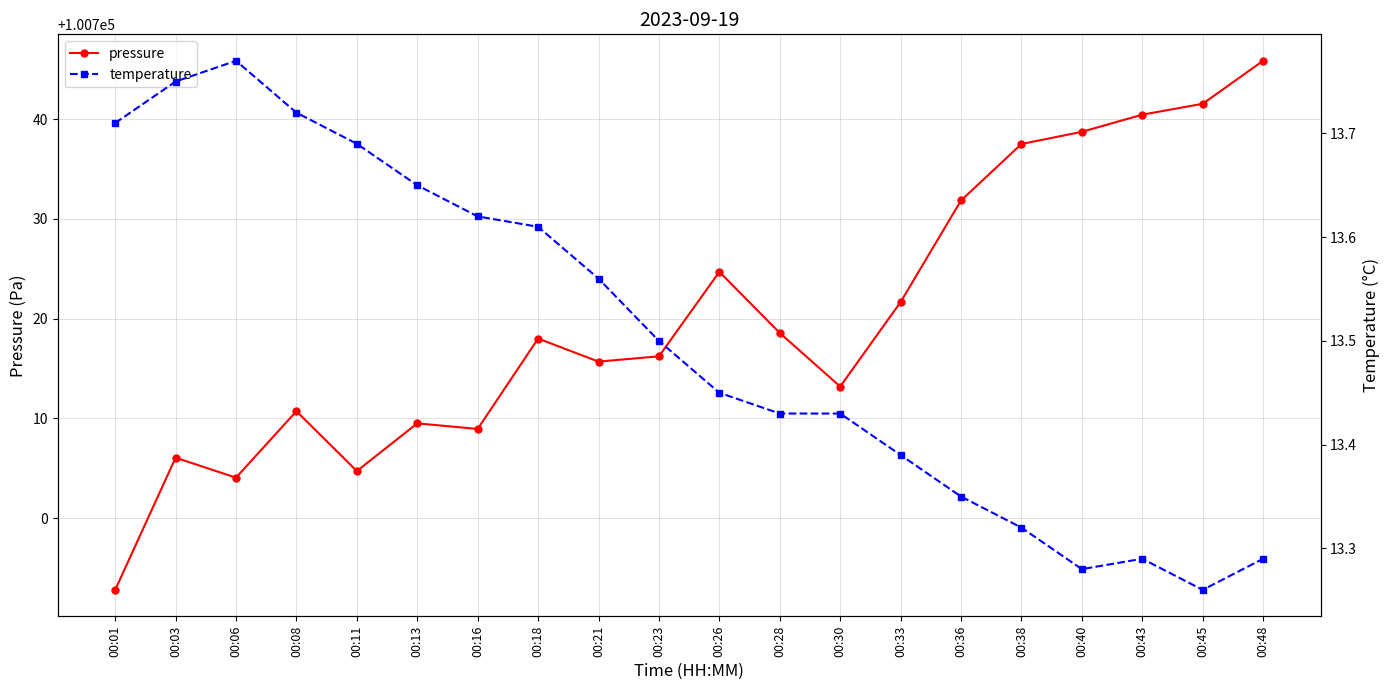

Reading left to right, what are all the values shown in this chart?

pressure: 00:01=100692.8	00:03=100706.1	00:06=100704.1	00:08=100710.7	00:11=100704.7	00:13=100709.5	00:16=100708.9	00:18=100718.0	00:21=100715.7	00:23=100716.2	00:26=100724.7	00:28=100718.6	00:30=100713.2	00:33=100721.7	00:36=100731.8	00:38=100737.5	00:40=100738.7	00:43=100740.4	00:45=100741.5	00:48=100745.8
temperature: 00:01=13.7	00:03=13.8	00:06=13.8	00:08=13.7	00:11=13.7	00:13=13.7	00:16=13.6	00:18=13.6	00:21=13.6	00:23=13.5	00:26=13.4	00:28=13.4	00:30=13.4	00:33=13.4	00:36=13.3	00:38=13.3	00:40=13.3	00:43=13.3	00:45=13.3	00:48=13.3